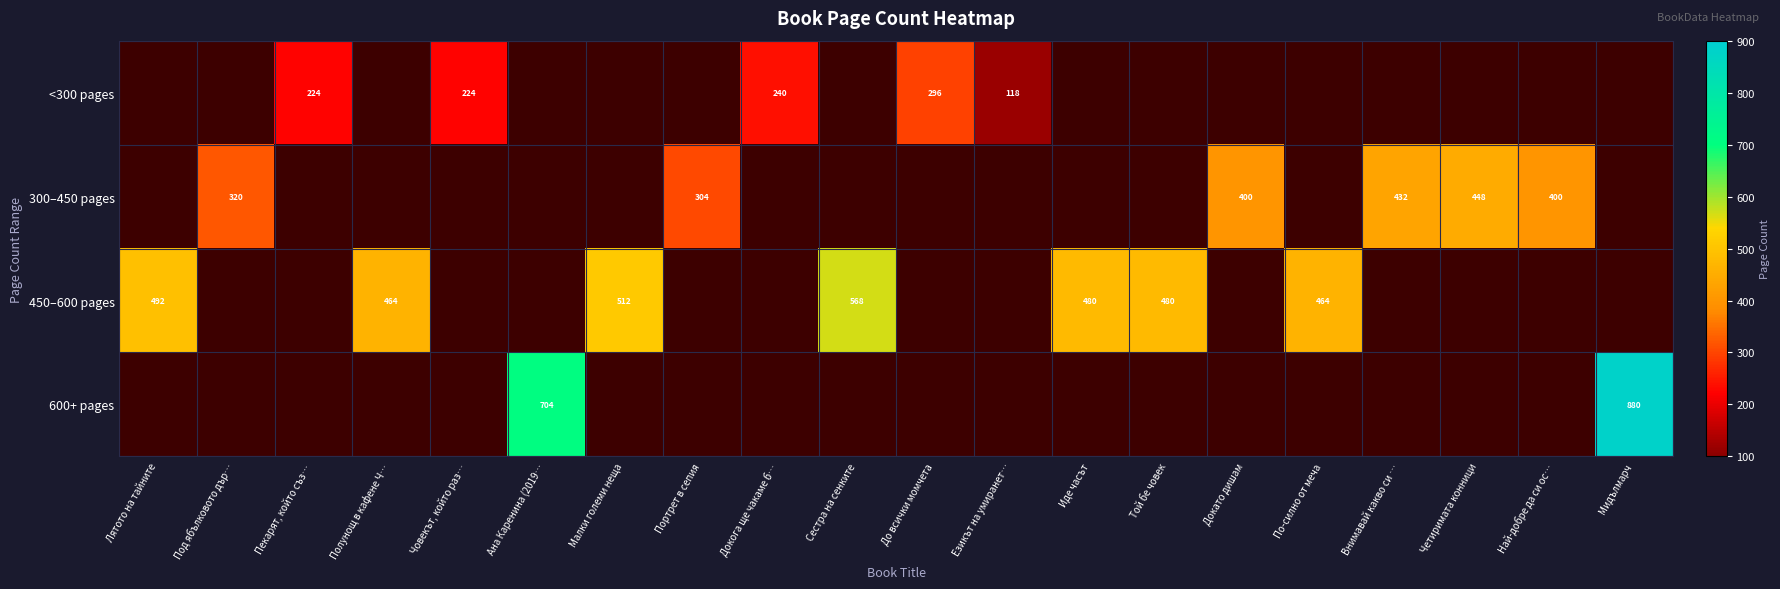

True or false: 300–450 pages has a value of 432 at Внимавай какво си ….

True